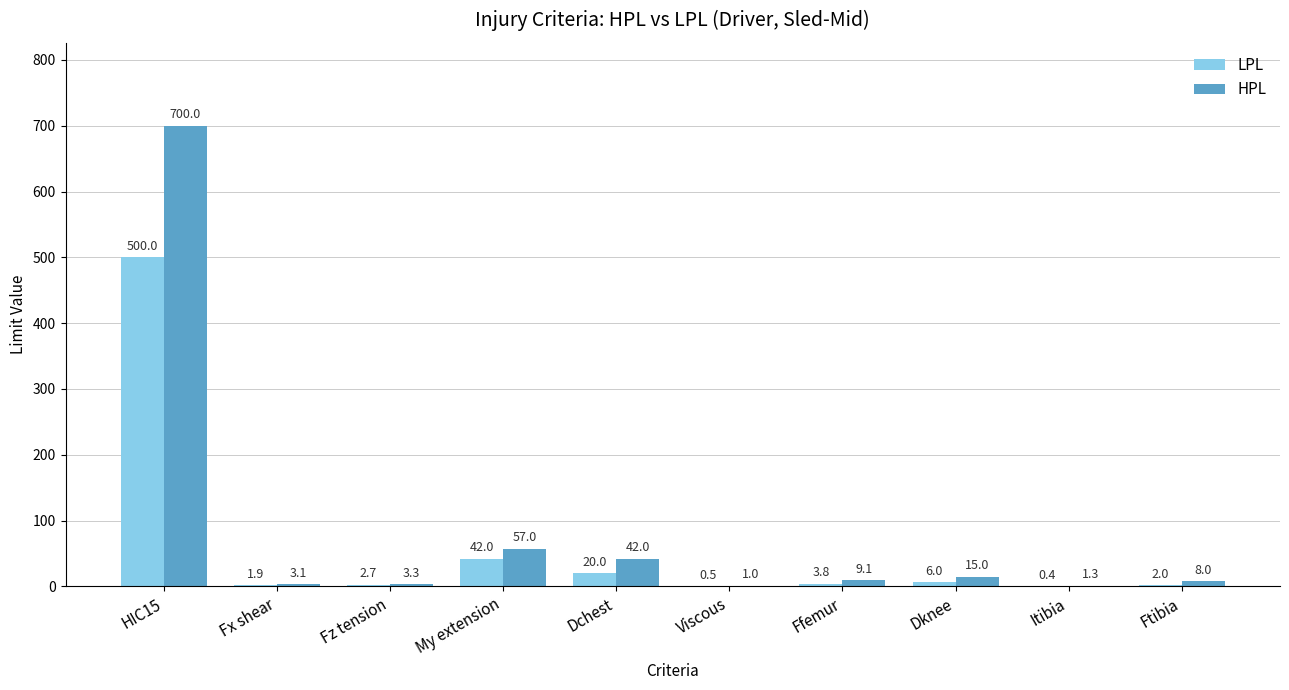

What is the maximum value for HPL?

700.0